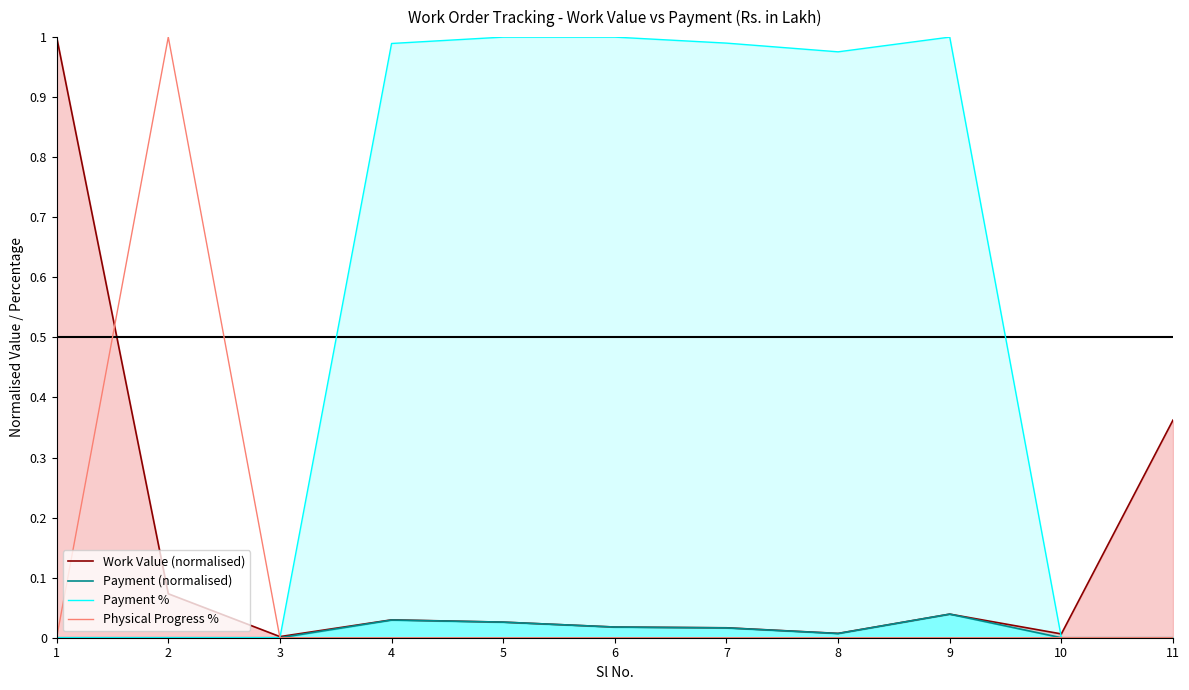

What is the sum of the Work Value (normalised) values at 4 and 9?

0.1